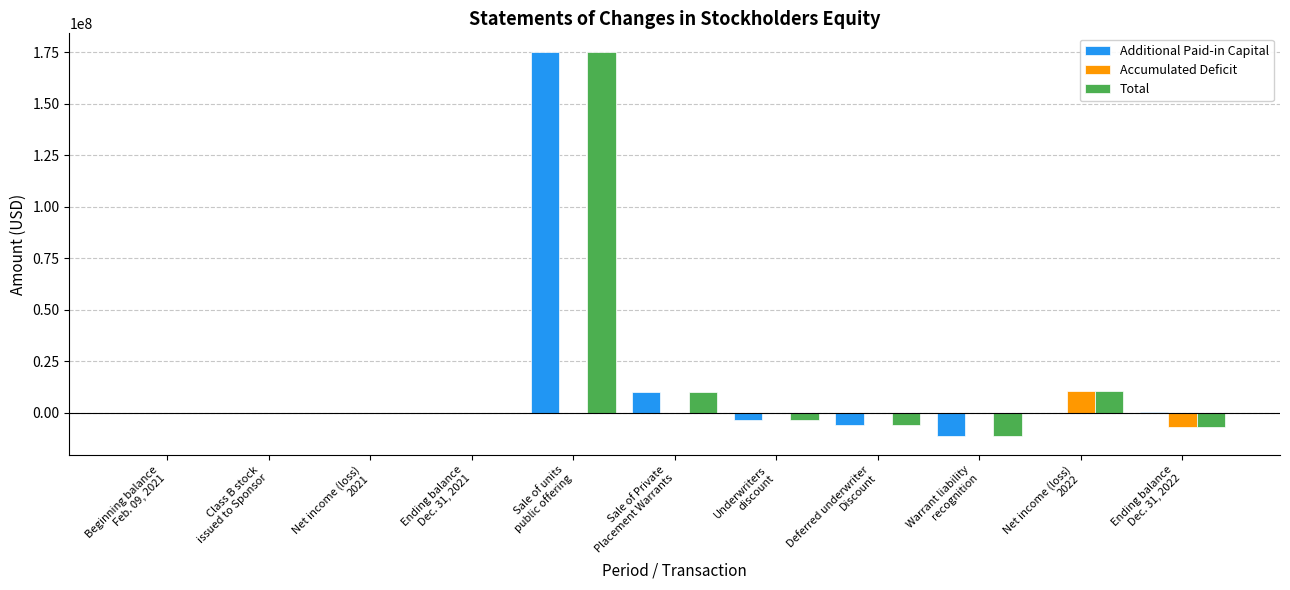

What is the sum of the Total values at Beginning balance
Feb. 09, 2021 and Ending balance
Dec. 31, 2021?

10990